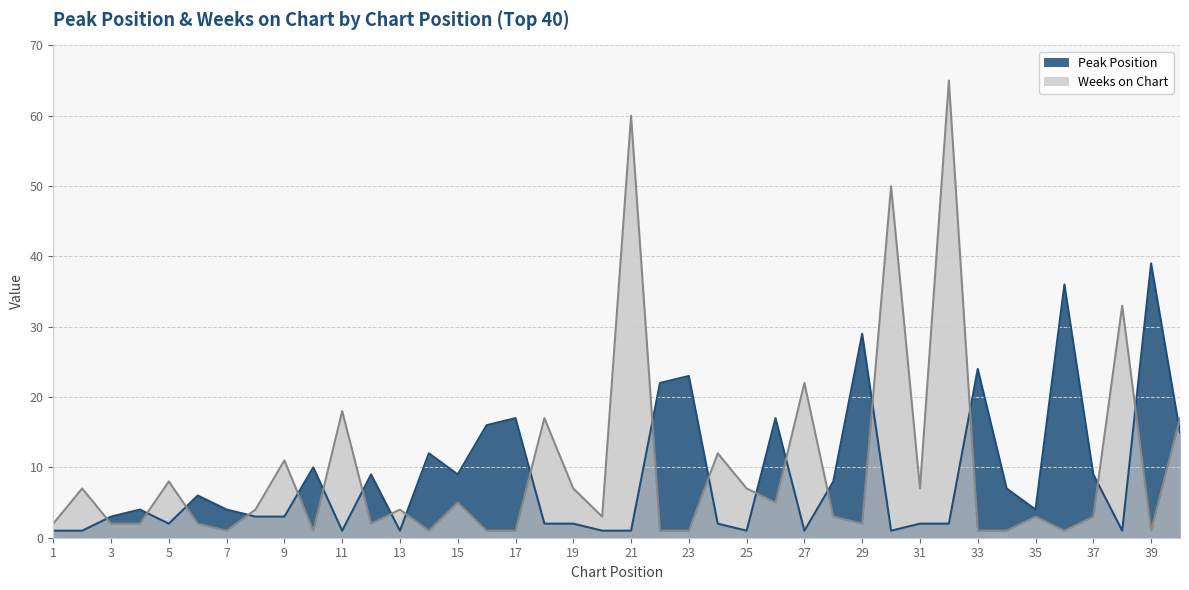

Count the number of data series in this chart.

2